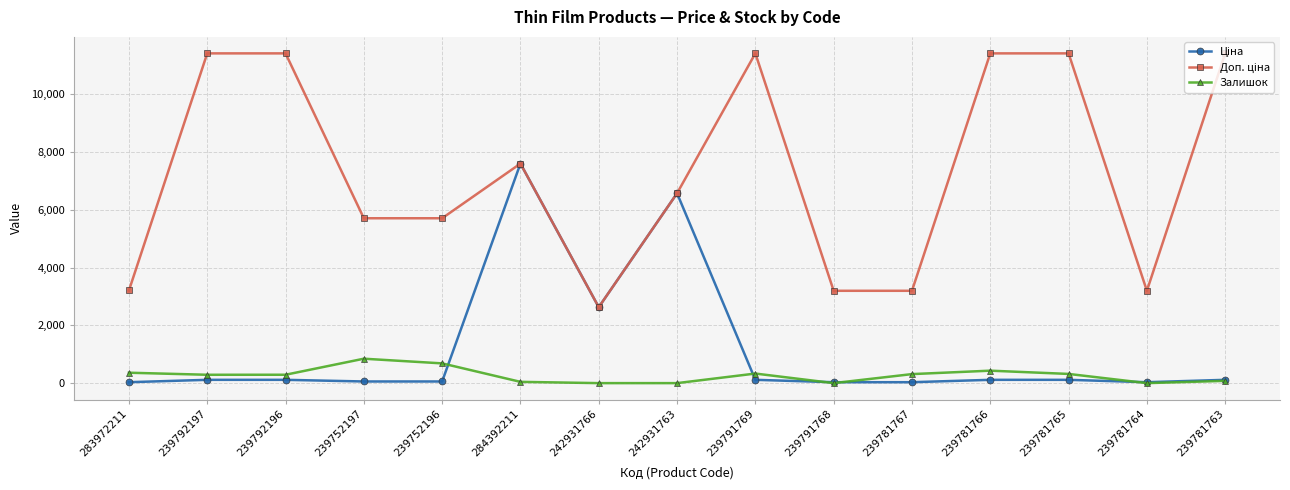

What is the total value across all series at 242931763?

13137.5